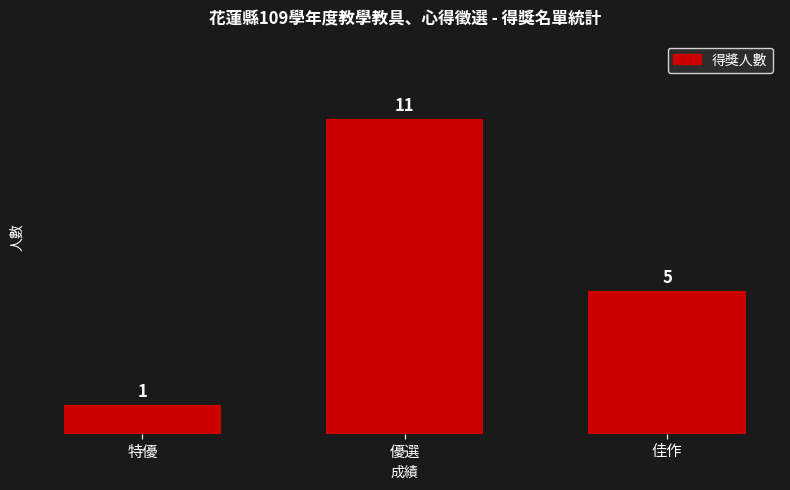

Are the bars grouped side by side (vs. stacked)?

No